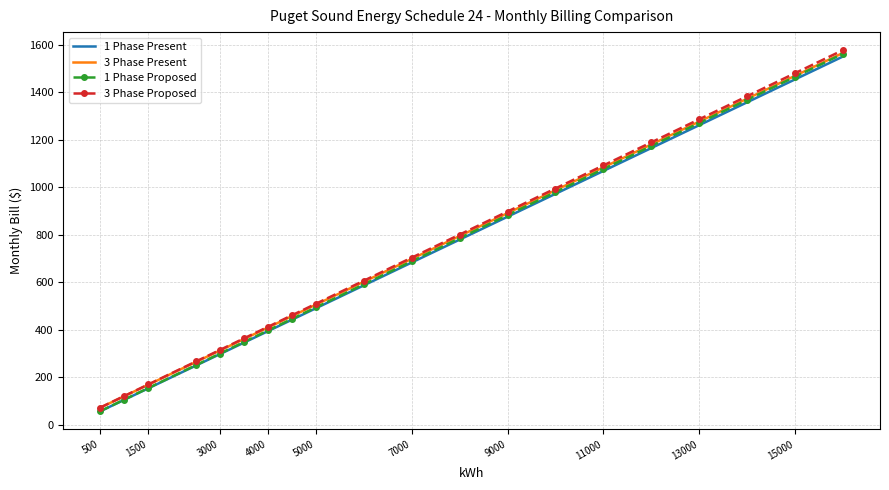

What is the smallest value displayed?

57.9